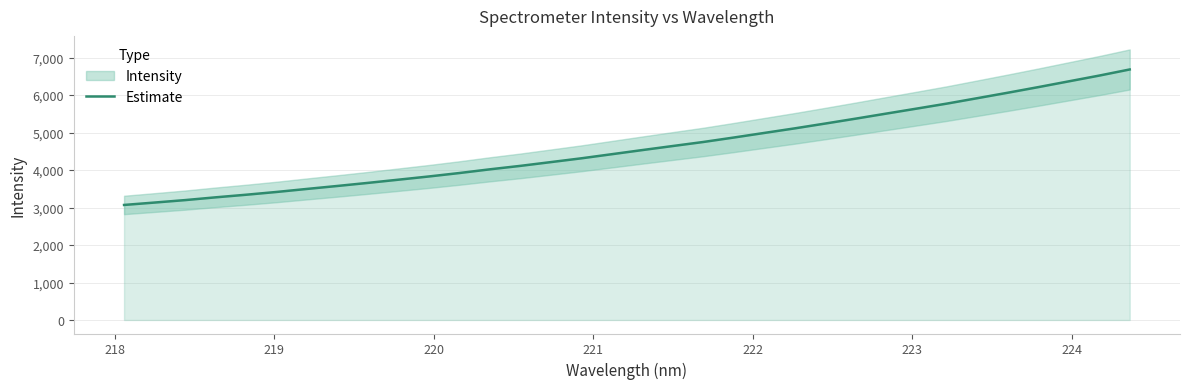

What is the value of the 8th point from the left?

3576.9